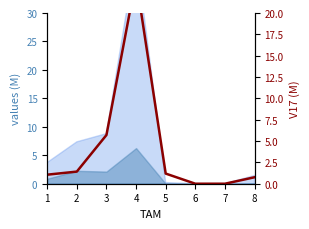

Count the number of values greater than 1.

5